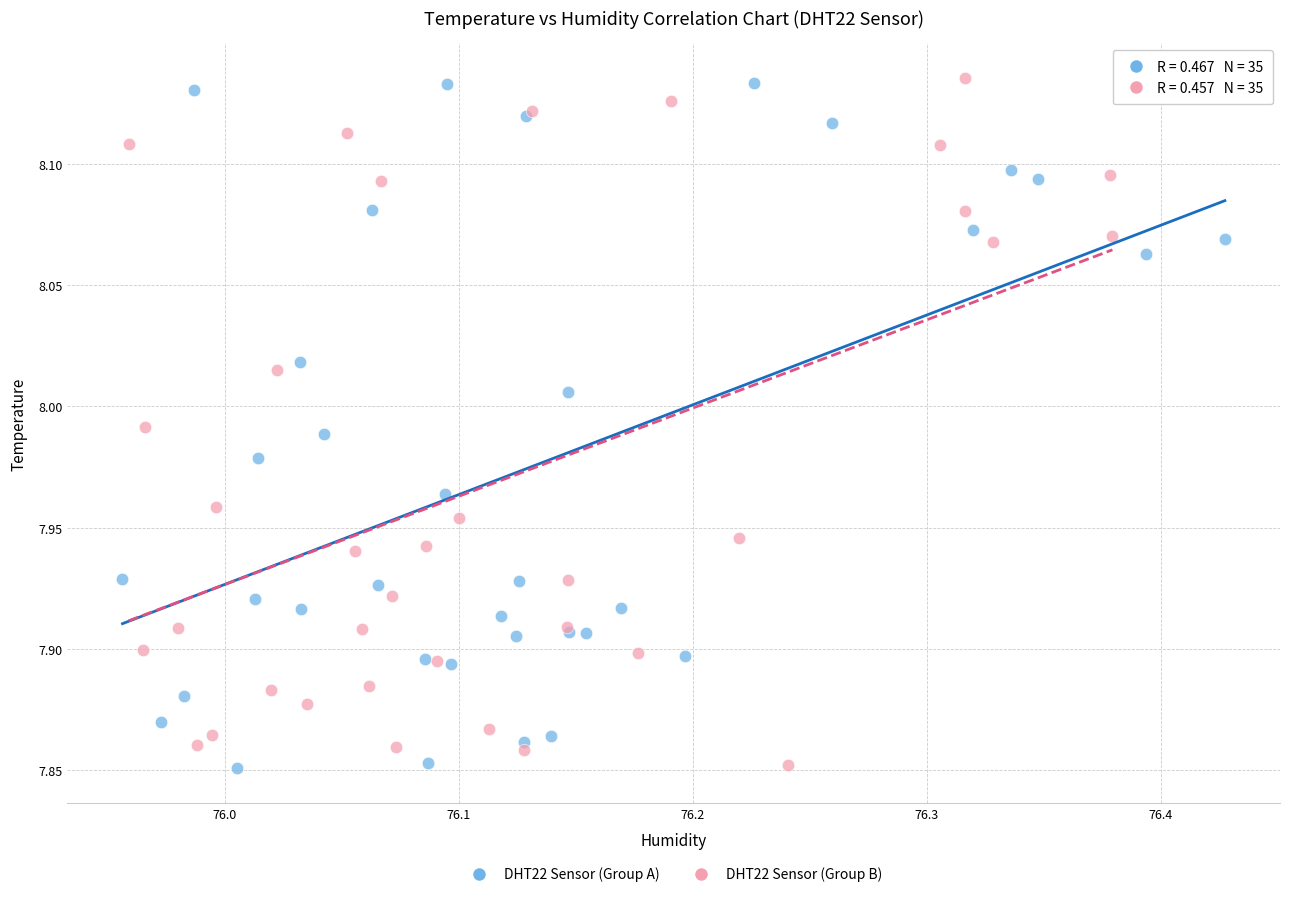

What are all the series names shown in the legend?

DHT22 Sensor (Group A), DHT22 Sensor (Group B)